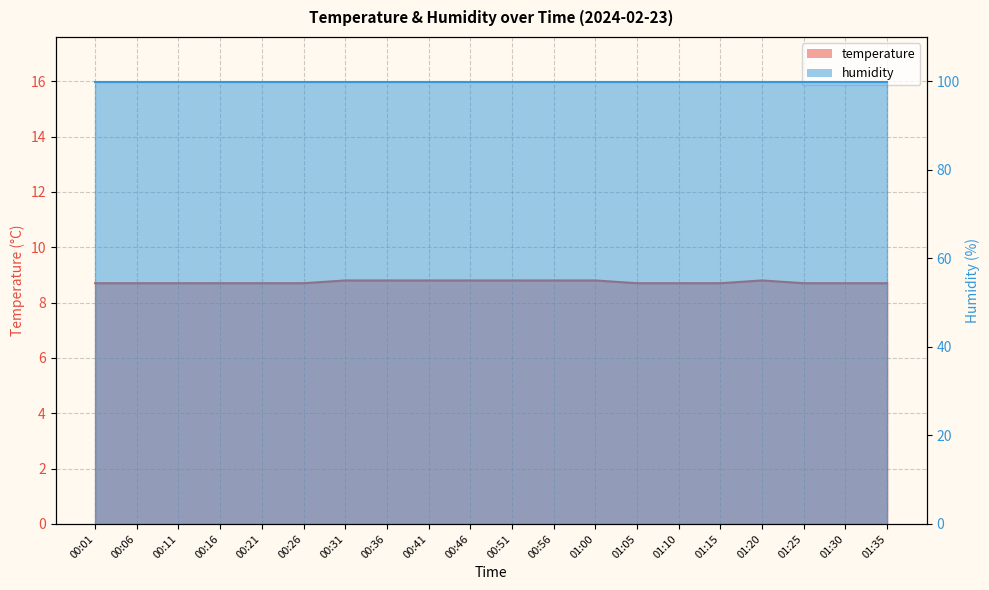

Rank the categories by value from lowest to highest.

00:01, 00:06, 00:11, 00:16, 00:21, 00:26, 01:05, 01:10, 01:15, 01:25, 01:30, 01:35, 00:31, 00:36, 00:41, 00:46, 00:51, 00:56, 01:00, 01:20